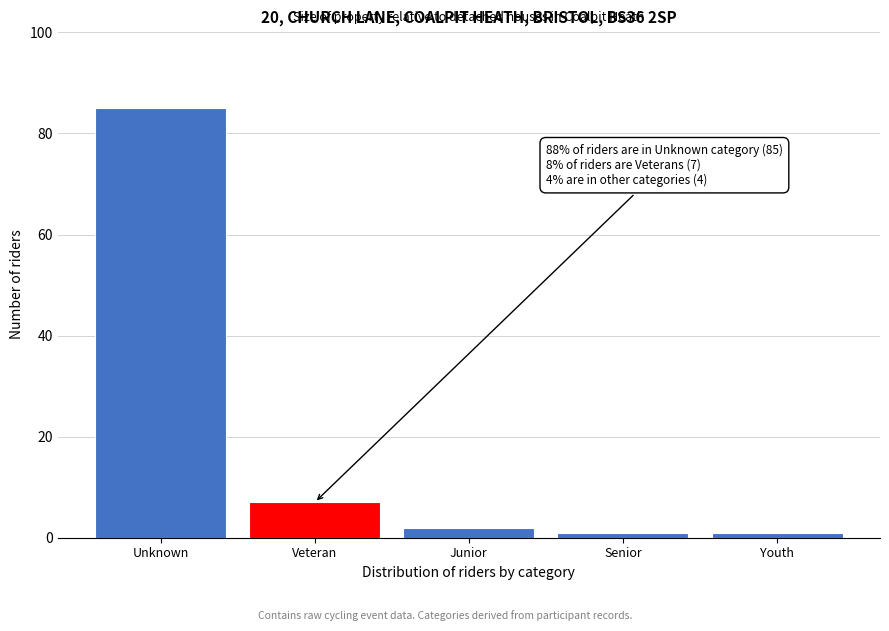

Reading left to right, list all the values displayed in this chart.

Unknown=85	Veteran=7	Junior=2	Senior=1	Youth=1